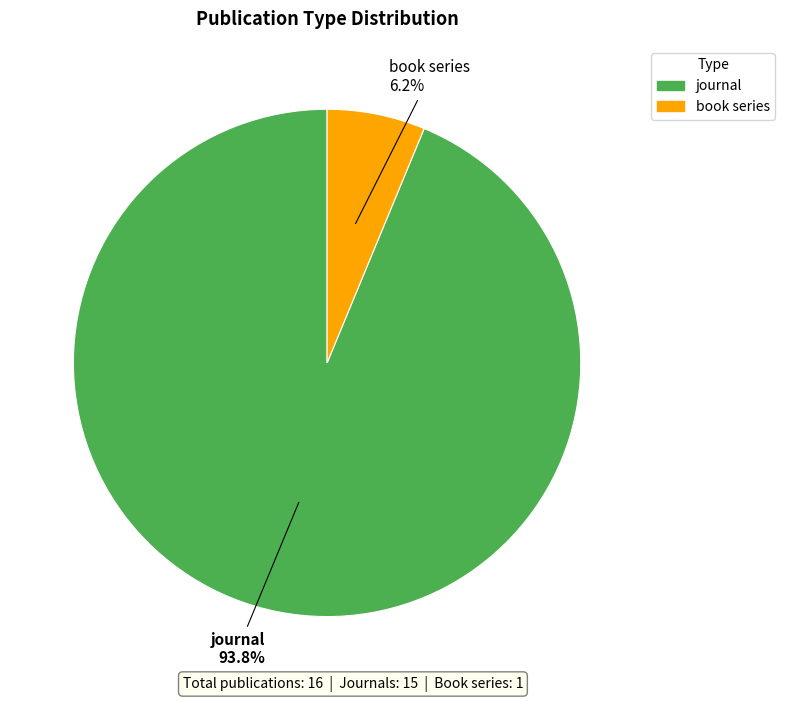

Combined, what portion of the pie is journal and book series?

100.0%